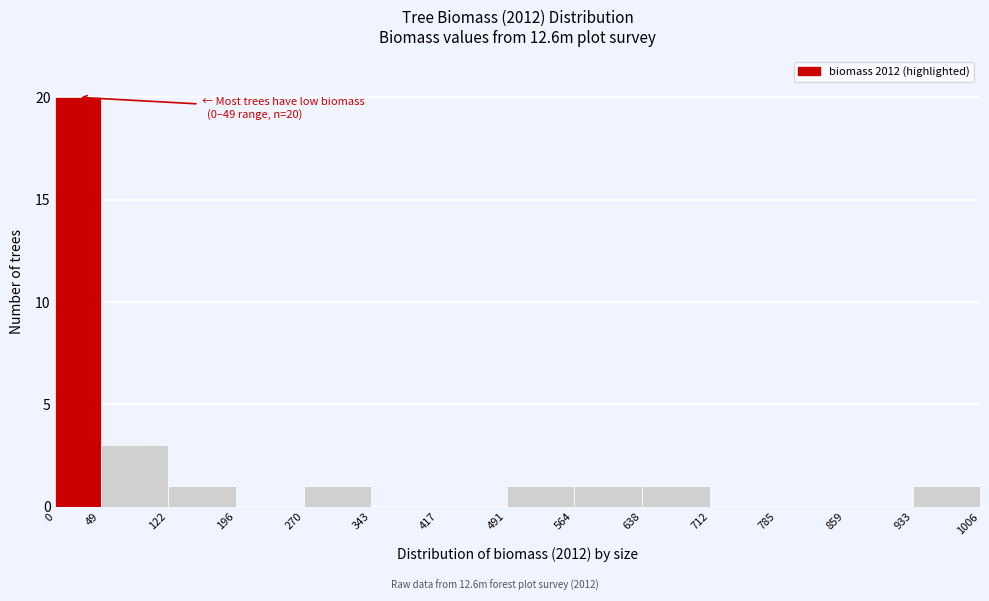

Which range on the x-axis has the tallest bar?

0 to 49